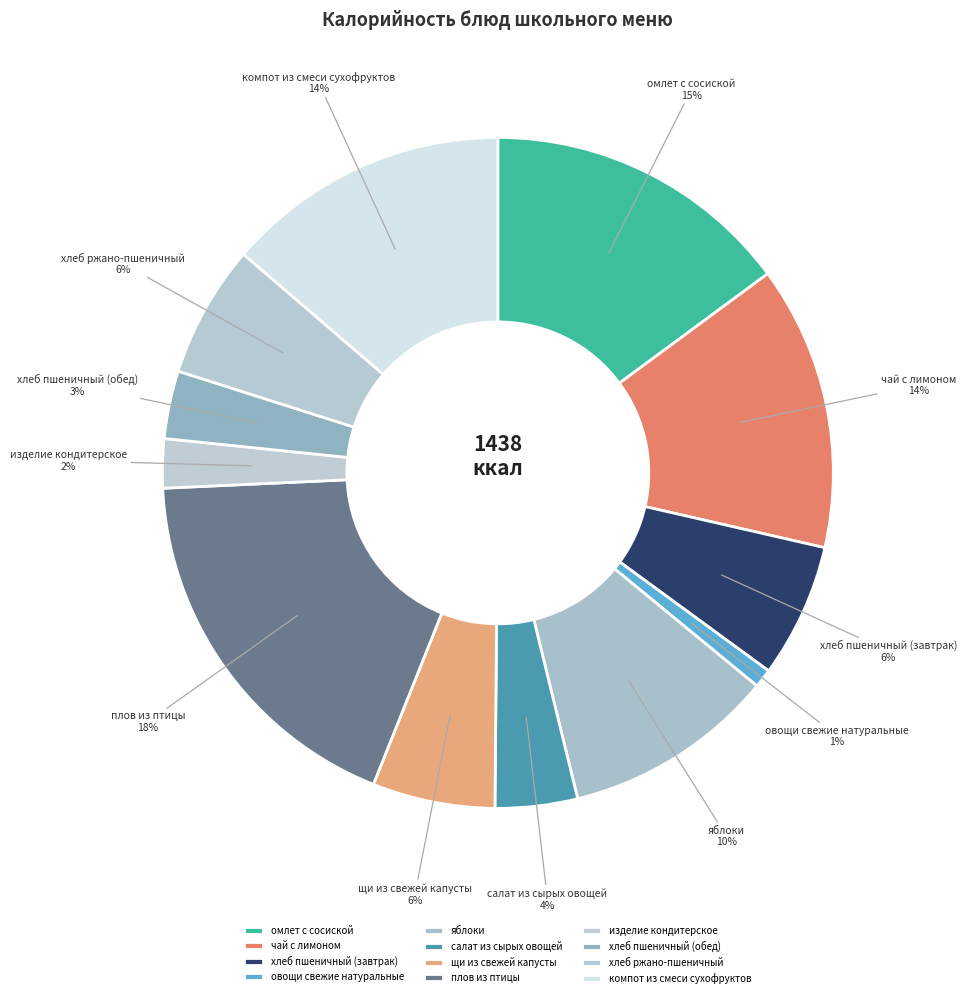

How many slices are in this pie chart?

12